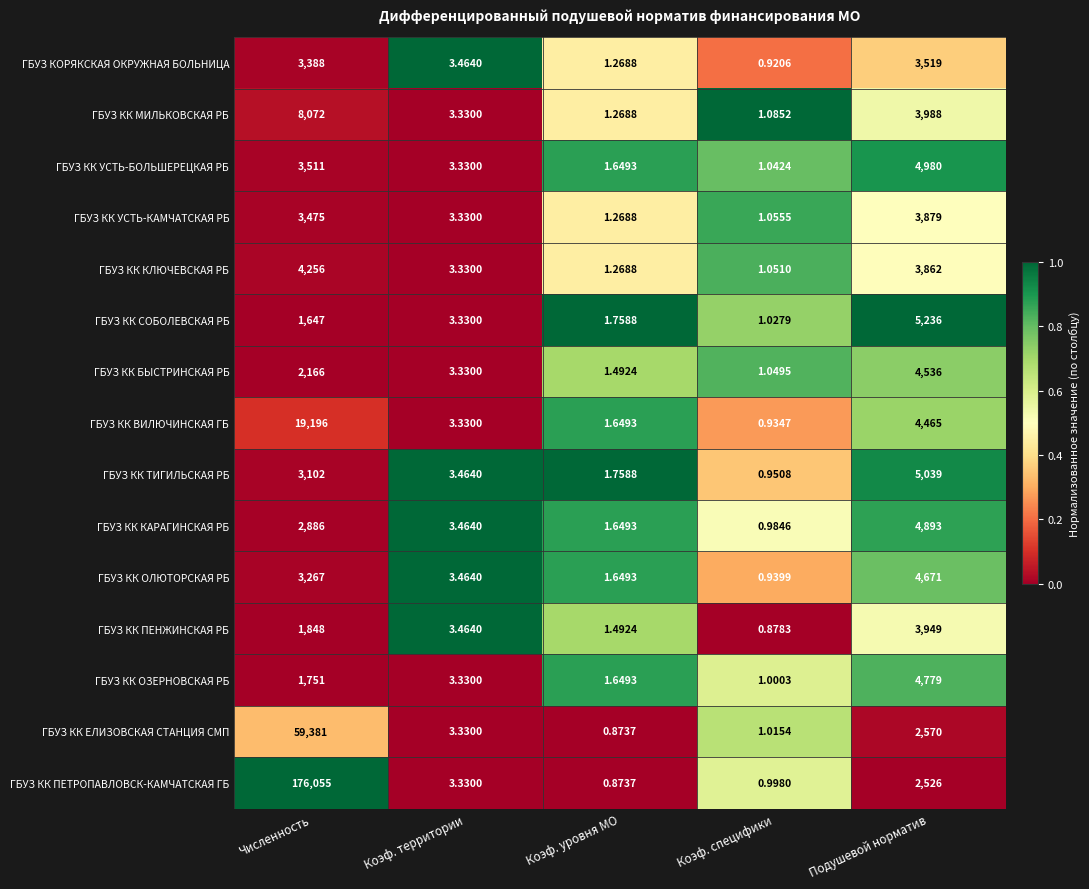

At Подушевой норматив, list the series in order from smallest to largest.

ГБУЗ КК ПЕТРОПАВЛОВСК-КАМЧАТСКАЯ ГБ, ГБУЗ КК ЕЛИЗОВСКАЯ СТАНЦИЯ СМП, ГБУЗ КОРЯКСКАЯ ОКРУЖНАЯ БОЛЬНИЦА, ГБУЗ КК КЛЮЧЕВСКАЯ РБ, ГБУЗ КК УСТЬ-КАМЧАТСКАЯ РБ, ГБУЗ КК ПЕНЖИНСКАЯ РБ, ГБУЗ КК МИЛЬКОВСКАЯ РБ, ГБУЗ КК ВИЛЮЧИНСКАЯ ГБ, ГБУЗ КК БЫСТРИНСКАЯ РБ, ГБУЗ КК ОЛЮТОРСКАЯ РБ, ГБУЗ КК ОЗЕРНОВСКАЯ РБ, ГБУЗ КК КАРАГИНСКАЯ РБ, ГБУЗ КК УСТЬ-БОЛЬШЕРЕЦКАЯ РБ, ГБУЗ КК ТИГИЛЬСКАЯ РБ, ГБУЗ КК СОБОЛЕВСКАЯ РБ